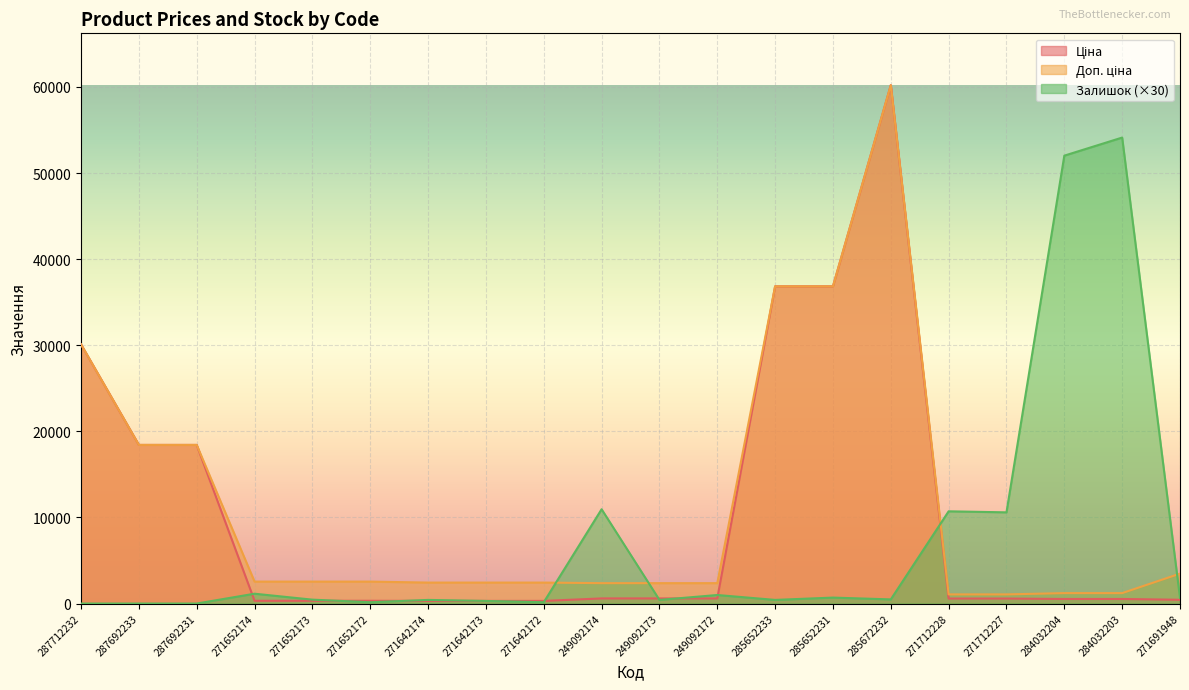

What is the average value of the Ціна series?

10356.1